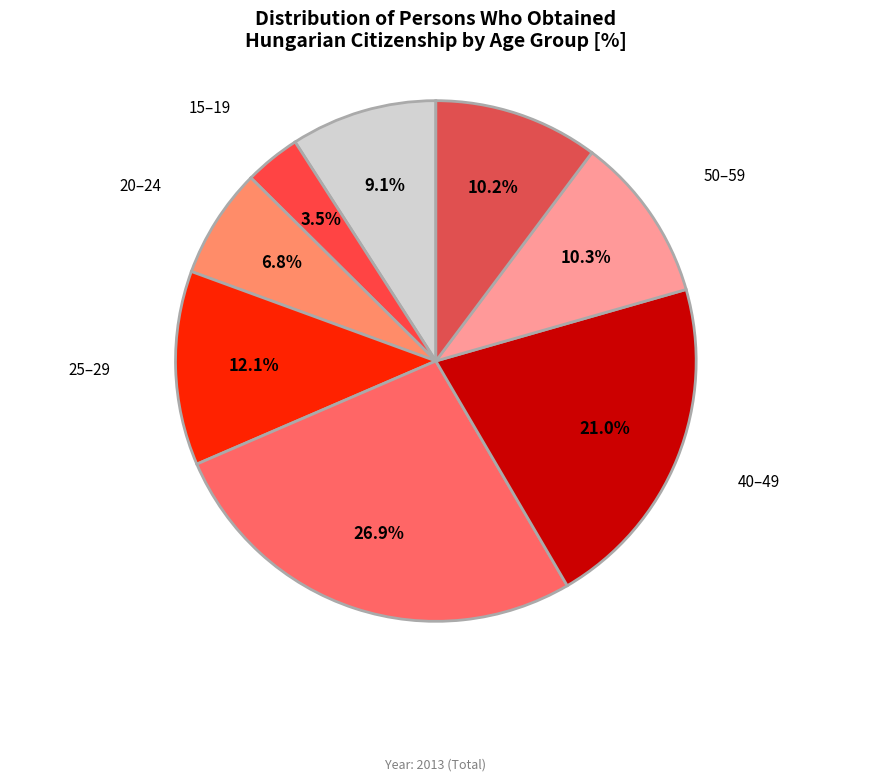

What portion of the pie excludes 40–49?

79.0%